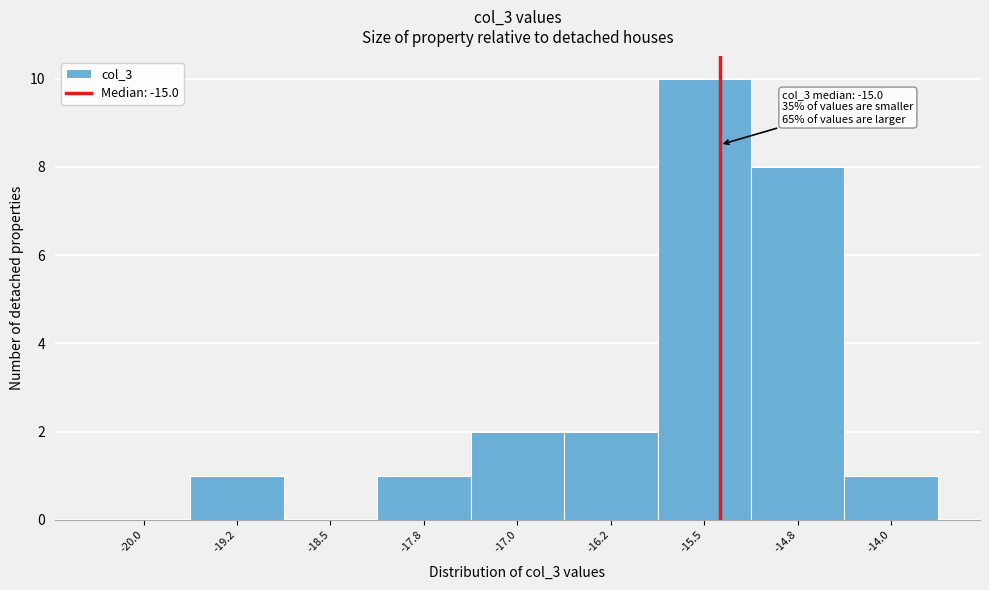

Reading left to right, extract all data points from this chart.

-20.0=0	-19.2=1	-18.5=0	-17.8=1	-17.0=2	-16.2=2	-15.5=10	-14.8=8	-14.0=1